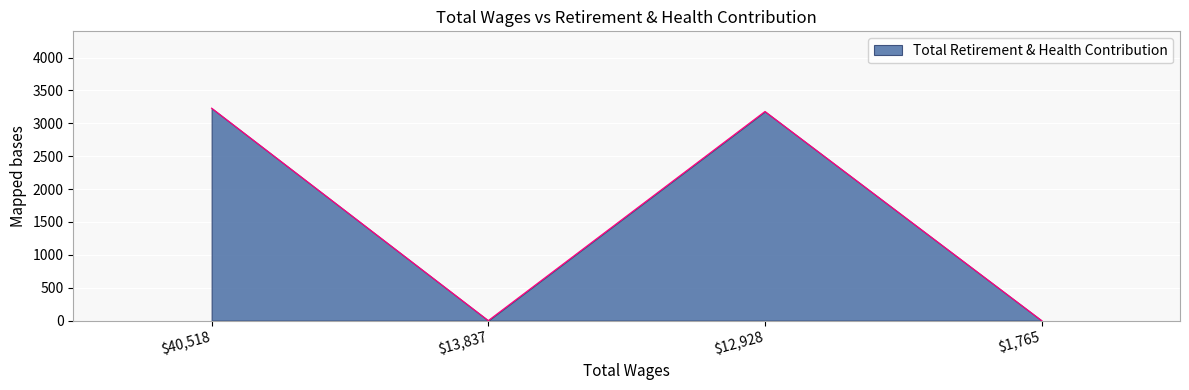

Is it true that the value at $1,765 is 1195?

False